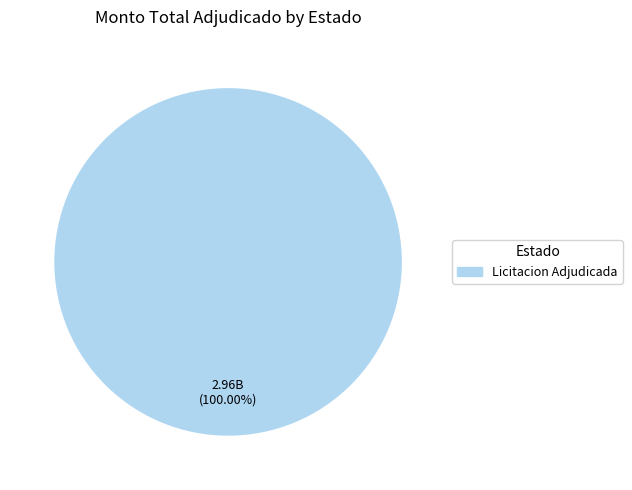

Is there any slice that represents more than half of the pie?

Yes